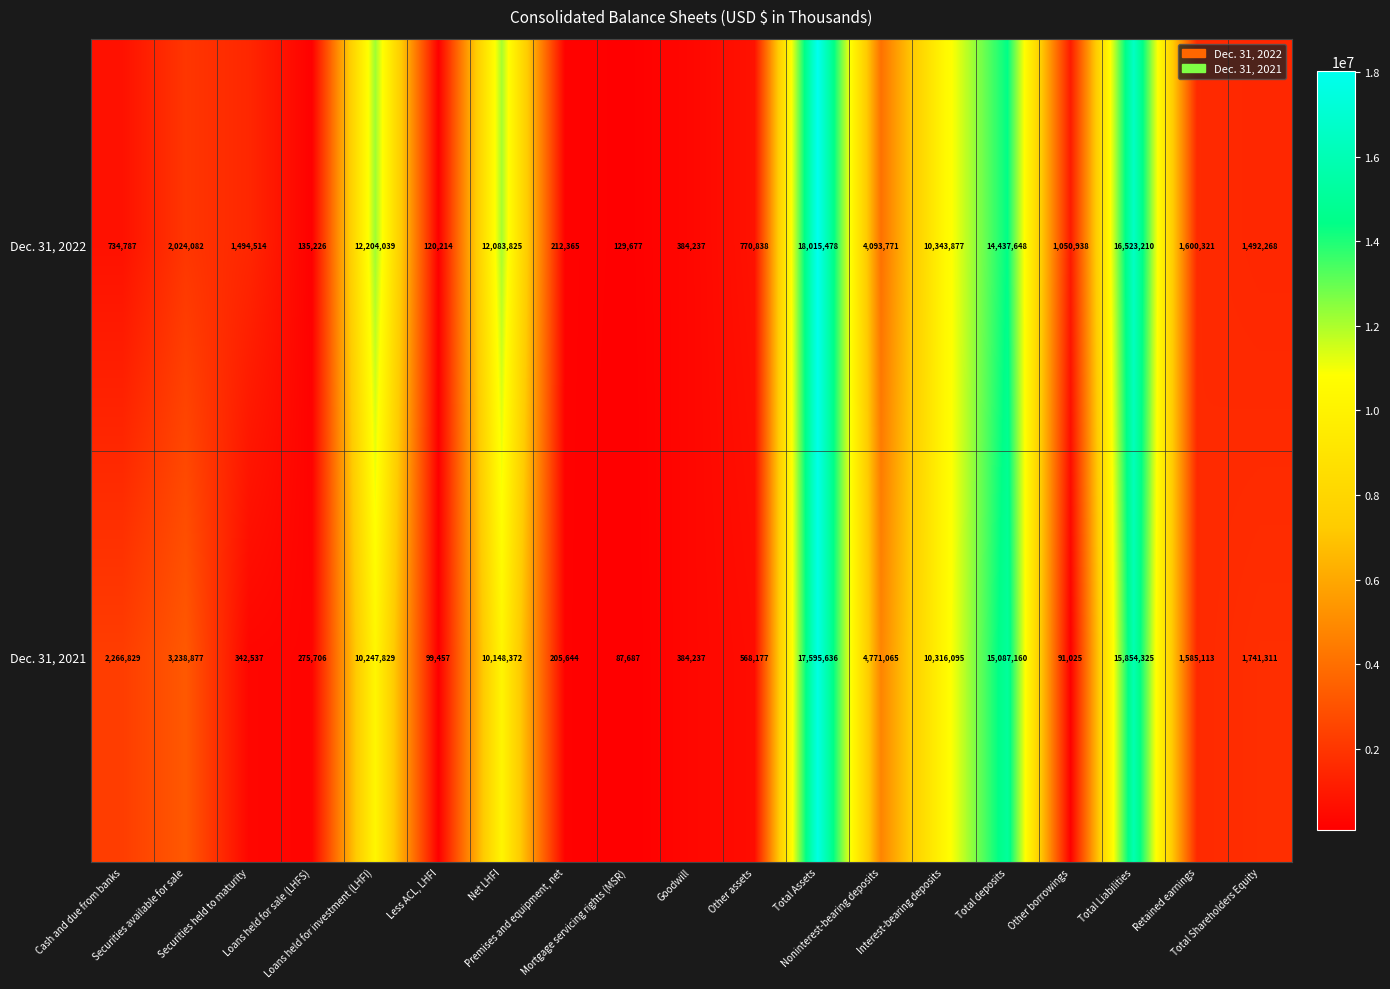

What is the difference between the maximum and minimum values in the Dec. 31, 2022 series?

17895264